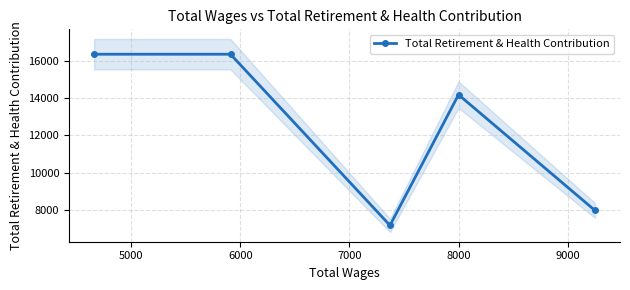

How many series are shown in this chart?

1